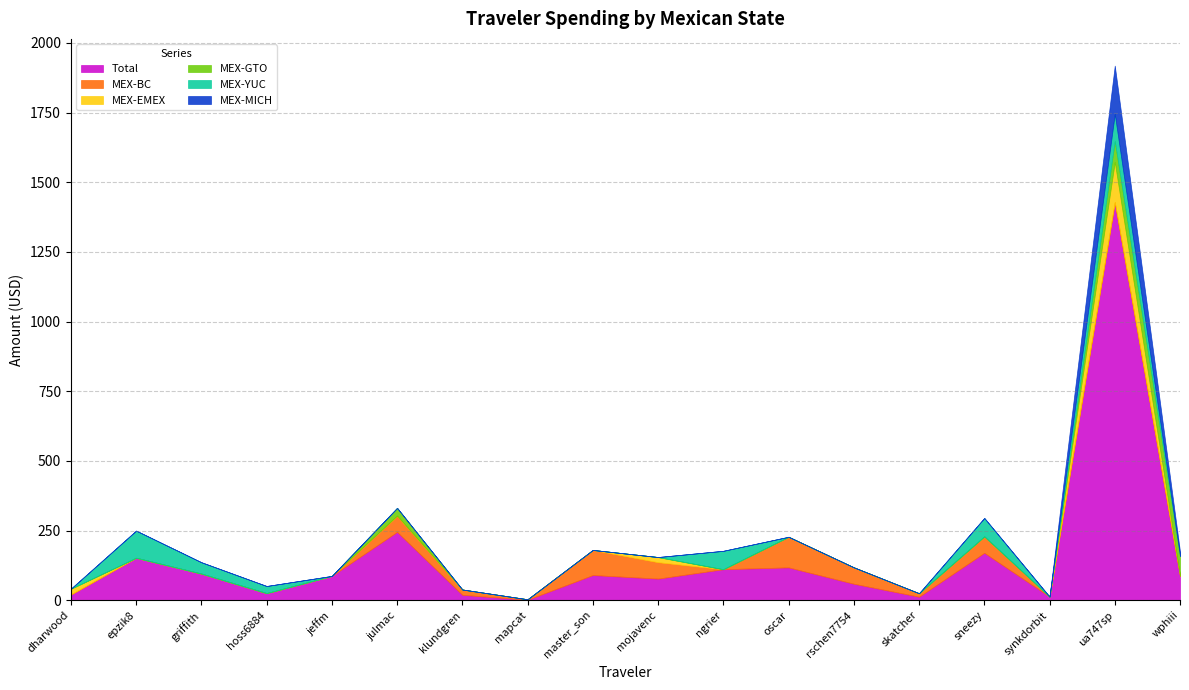

At which category does MEX-MICH reach its first local peak?

ua747sp